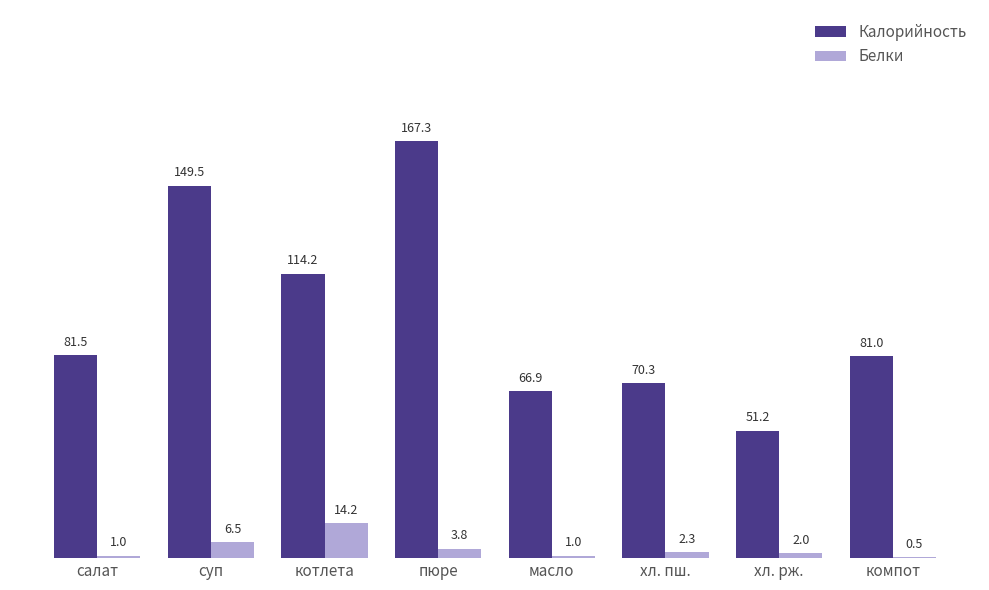

At which label does Калорийность first exceed 81?

салат